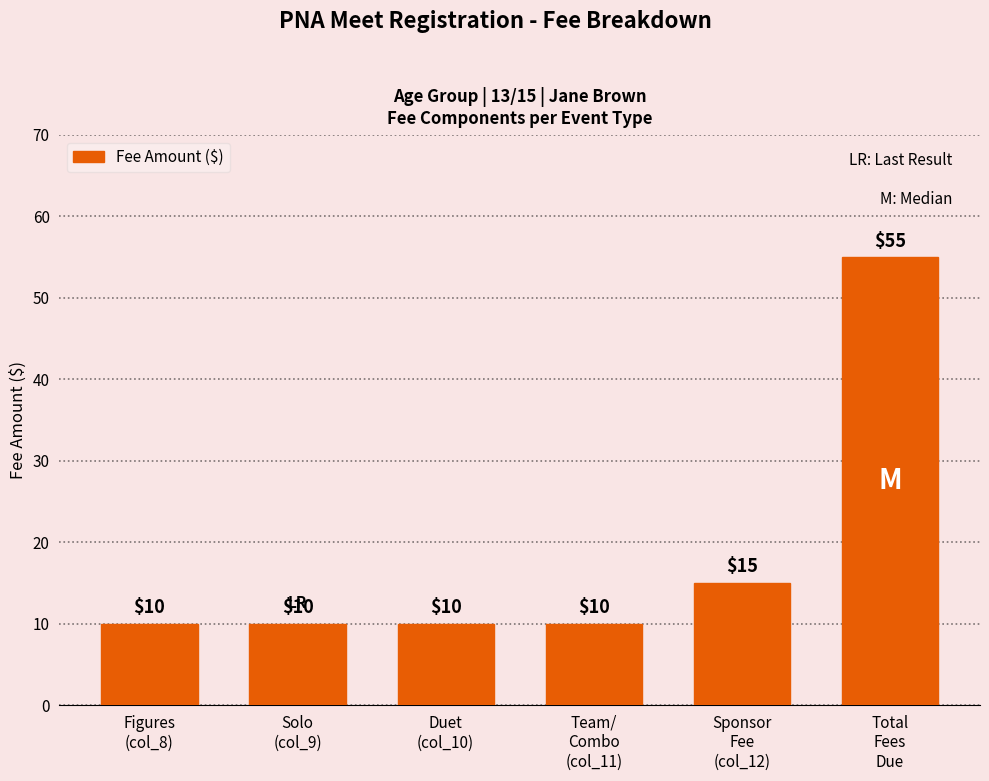

What position from the right is Figures
(col_8)?

6